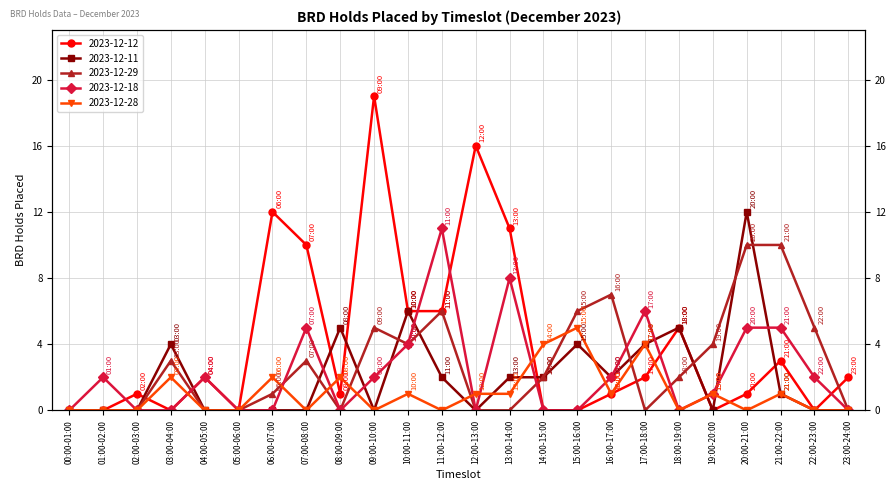

Does the chart display data point markers on the line(s)?

Yes